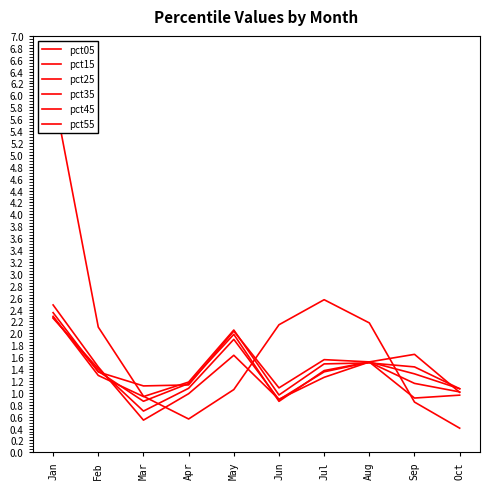

Is it true that pct15 equals 1.4 at Feb?

True